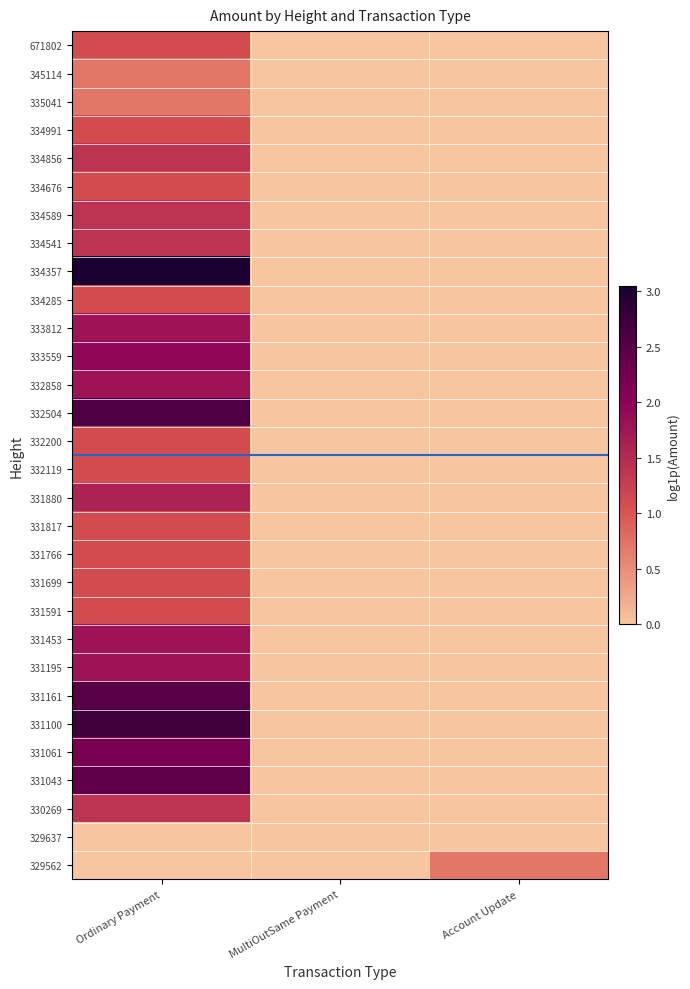

Between Account Update and Ordinary Payment, which is larger?

Ordinary Payment